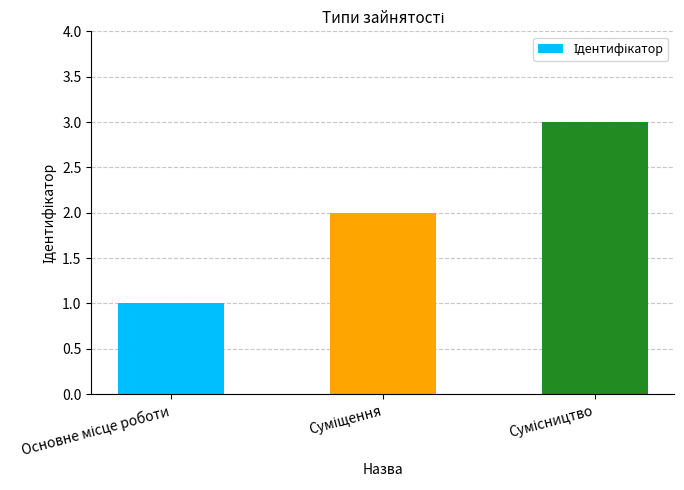

How many data points are less than 2?

1